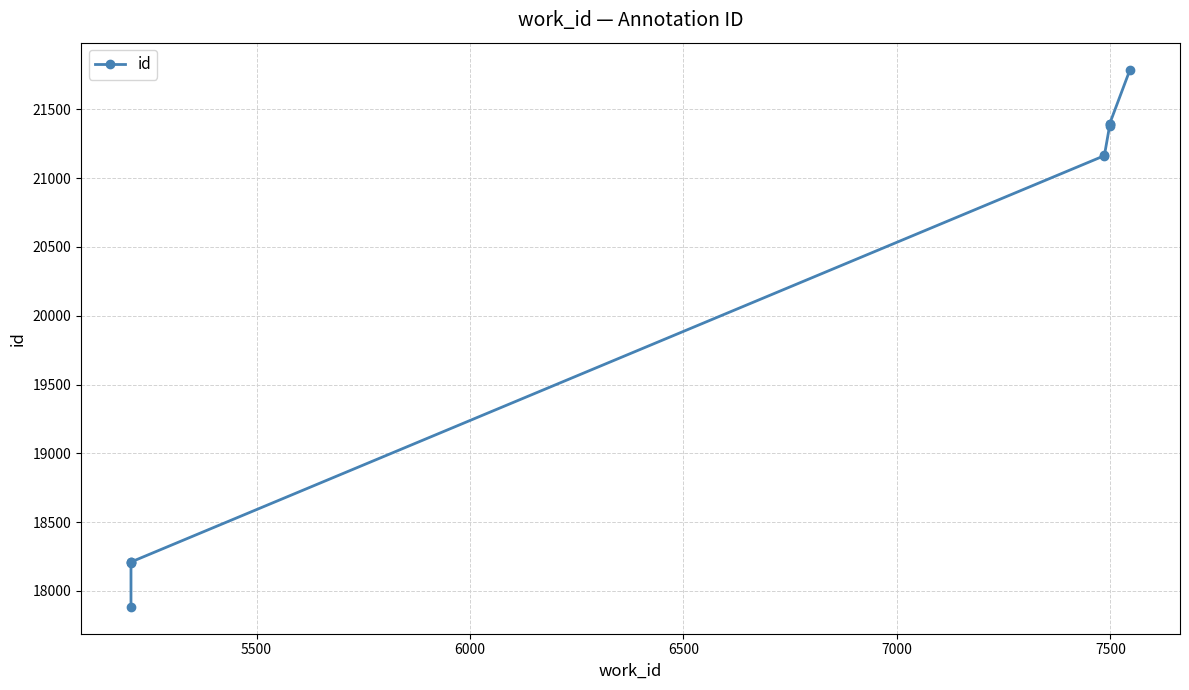

Does the chart display data point markers on the line(s)?

Yes